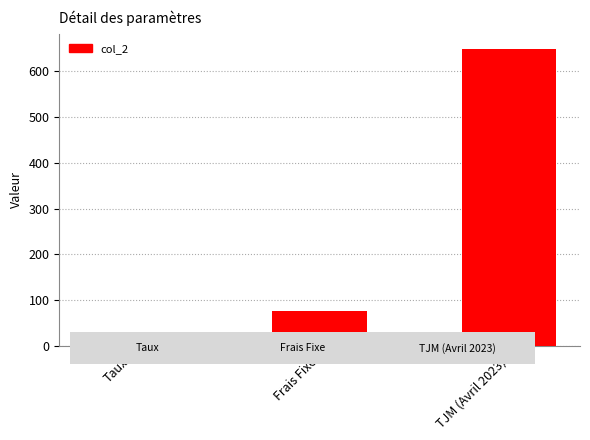

Between TJM (Avril 2023) and Frais Fixe, which is larger?

TJM (Avril 2023)